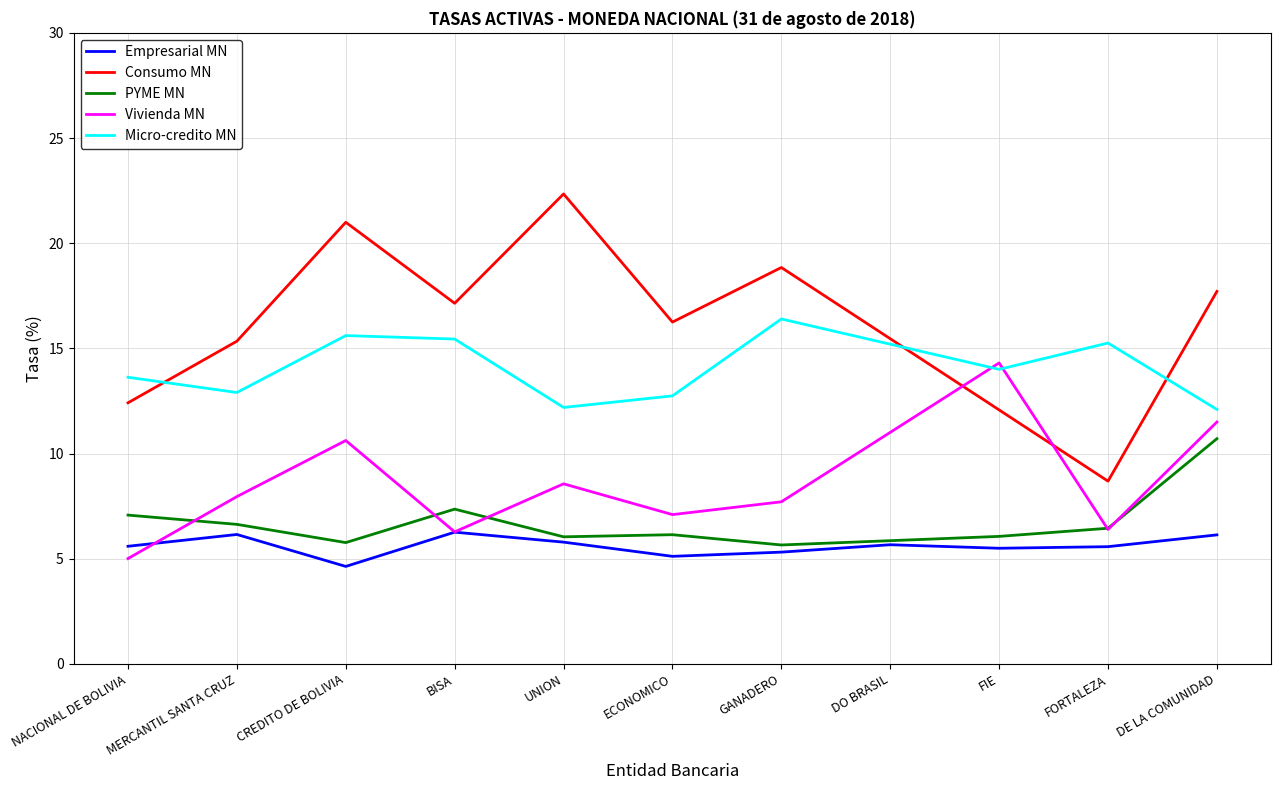

Is the value of Micro-credito MN at FIE greater than the value of Vivienda MN at FORTALEZA?

Yes